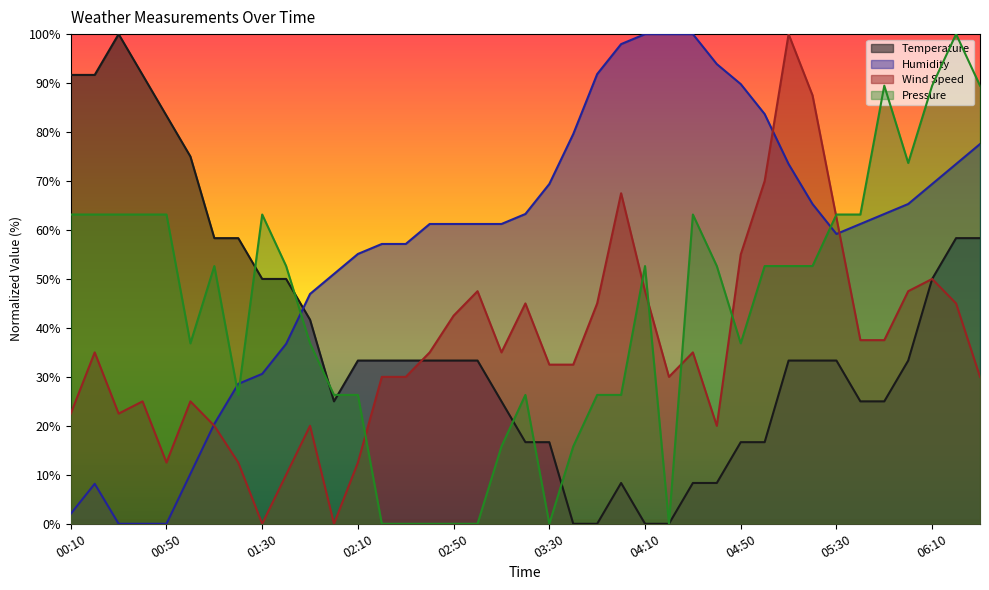

Rank the categories by Humidity value from highest to lowest.

04:10, 04:20, 04:30, 04:00, 04:40, 03:50, 04:50, 05:00, 03:40, 06:30, 05:10, 06:20, 03:30, 06:10, 05:20, 06:00, 03:20, 05:50, 02:40, 02:50, 03:00, 03:10, 05:40, 05:30, 02:20, 02:30, 02:10, 02:00, 01:50, 01:40, 01:30, 01:20, 01:10, 01:00, 00:20, 00:10, 00:30, 00:40, 00:50